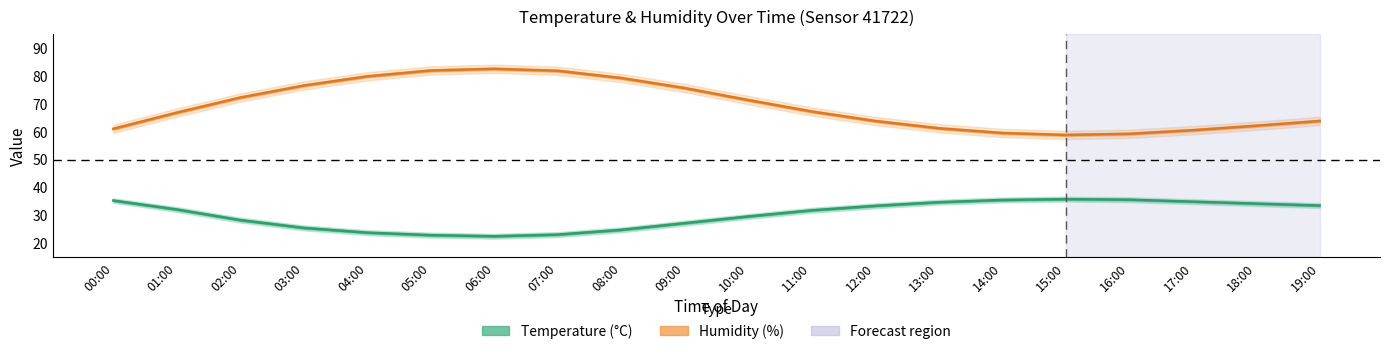

Which series has the largest range (max minus min)?

Humidity (%)